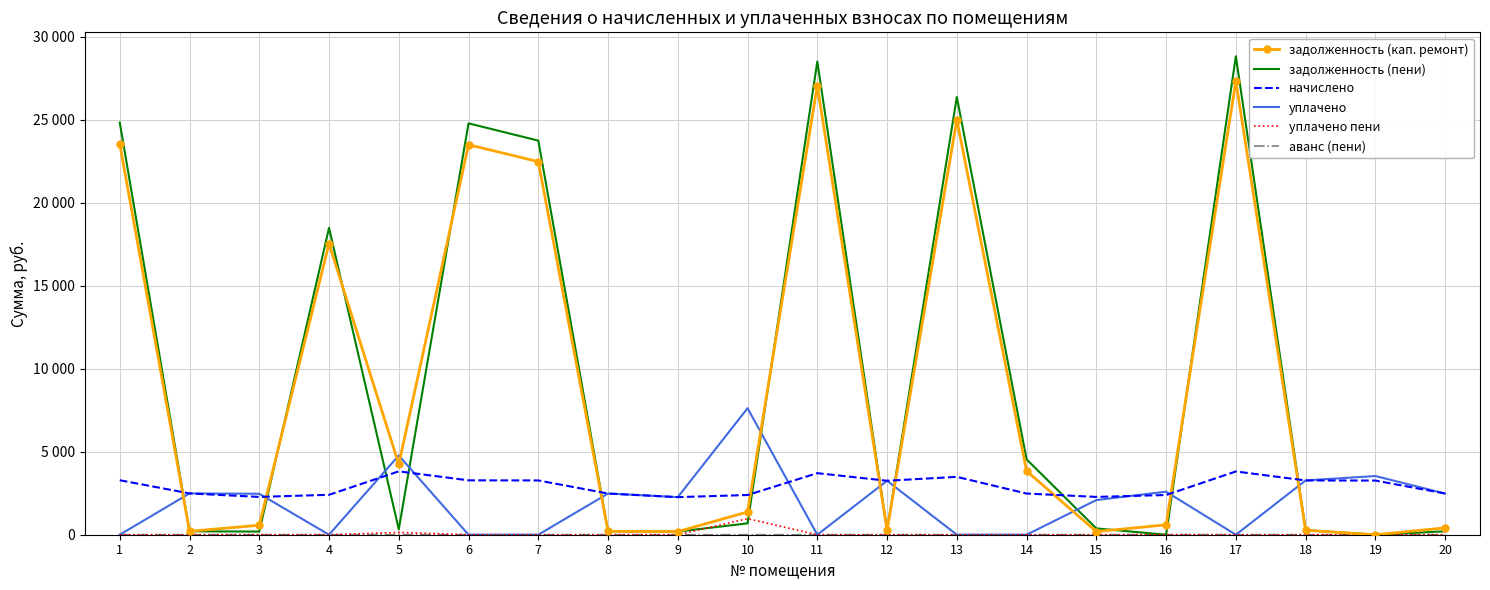

After their last crossing, which series has the higher values: начислено or уплачено?

начислено